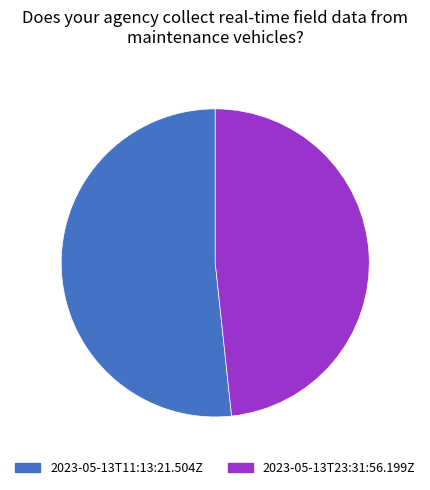

True or false: 2023-05-13T11:13:21.504Z accounts for 52% of the total.

True